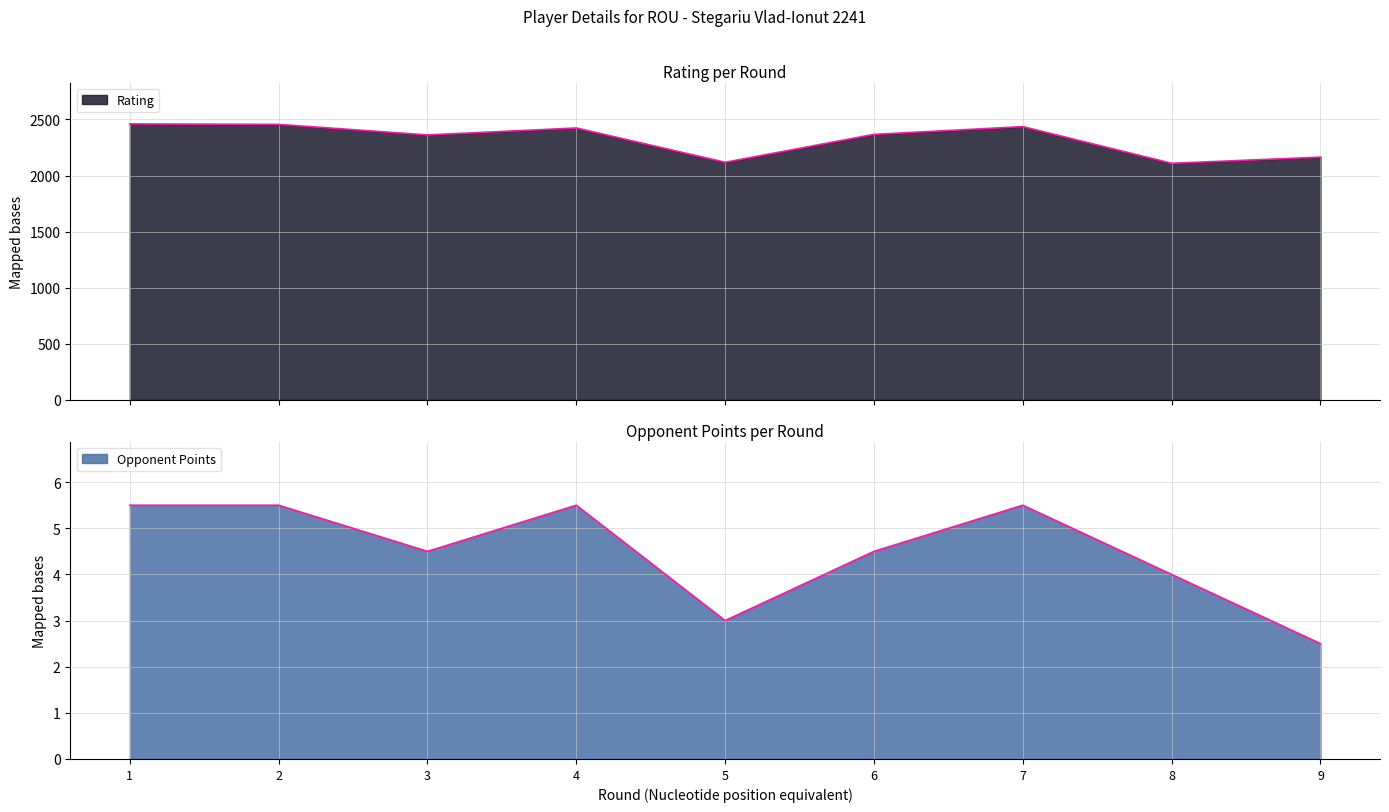

Reading left to right, what are all the values shown in this chart?

Rating: 2460.0	2456.0	2362.0	2424.0	2118.0	2367.0	2436.0	2109.0	2164.0
Opponent Points: 5.5	5.5	4.5	5.5	3.0	4.5	5.5	4.0	2.5